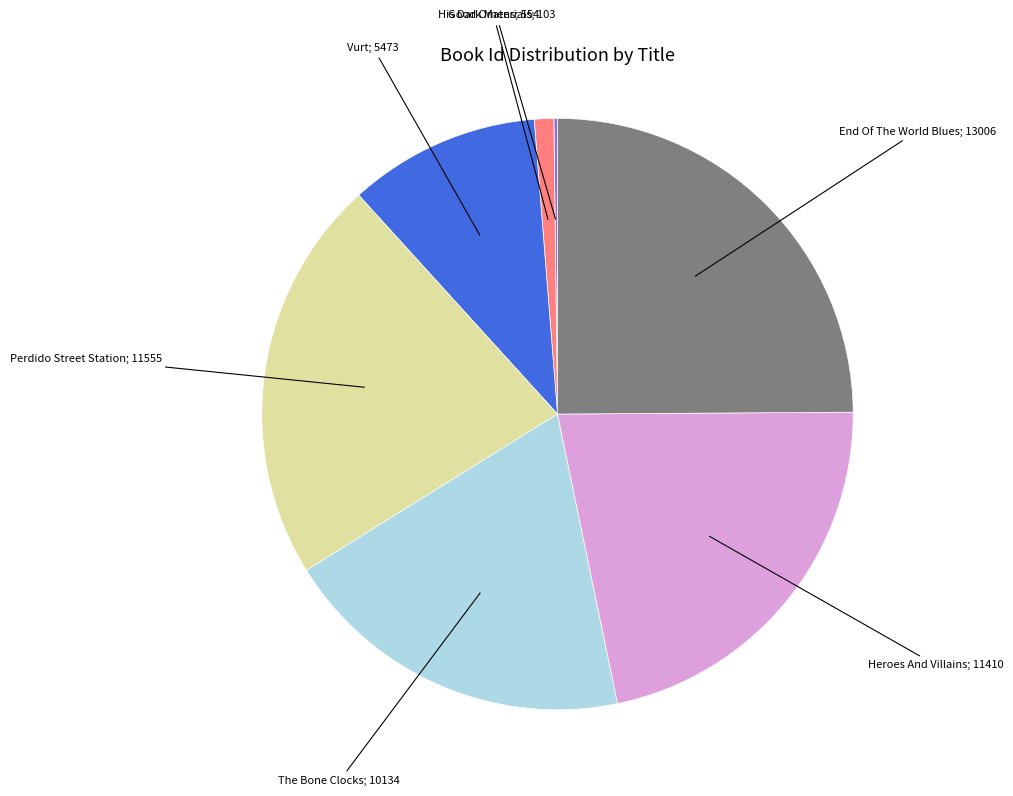

Does any single category account for the majority?

No